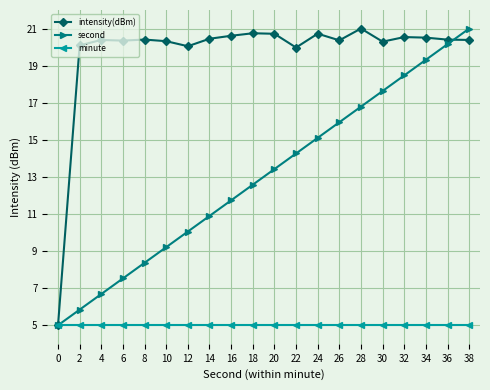

Which series changed the most between 10 and 38?

second